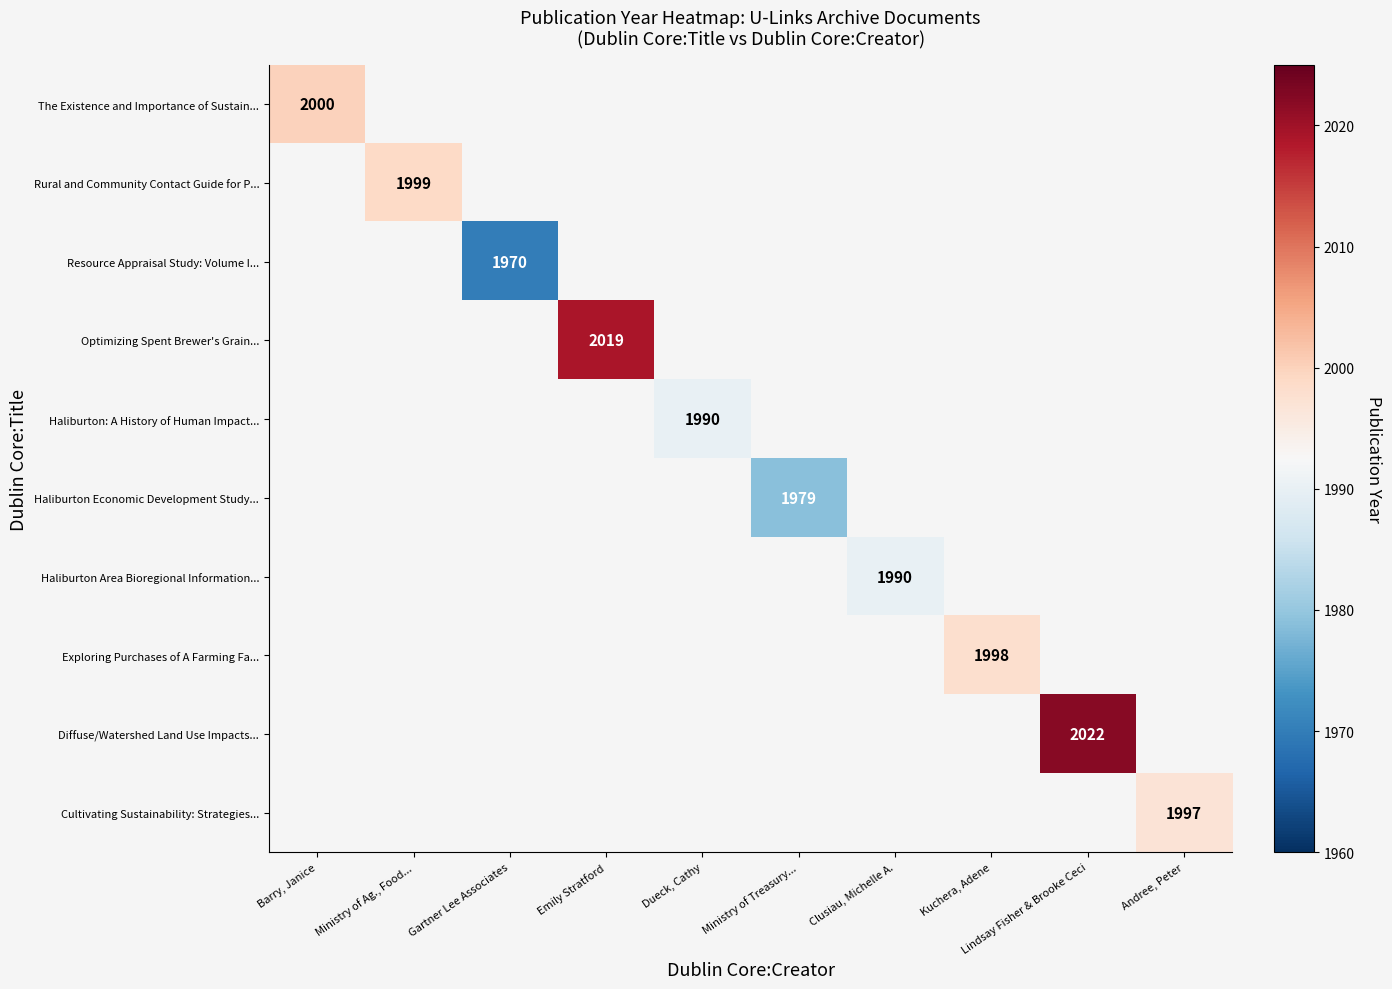

The value of Haliburton: A History of Human Impact... at Dueck, Cathy is 1990. True or false?

True